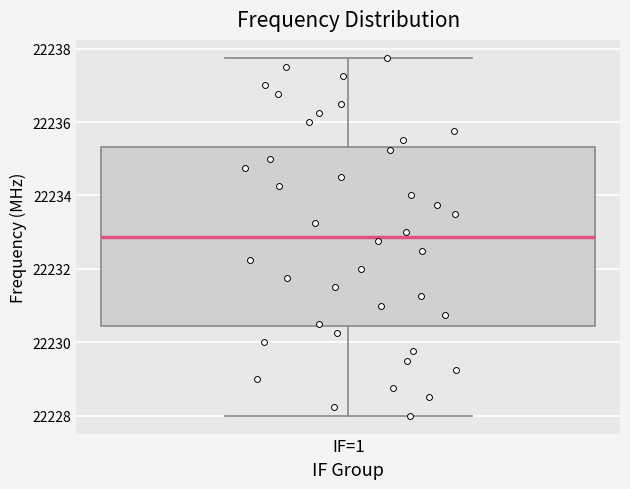

Read this box plot against the y-axis: the position of the median line, the range covered by the box, and the ends of both whiskers. The values are not printed on the chart, so give them approximately, as read against the axis.

median 22232.8, box 22230.4 to 22235.4, whiskers 22228.0 to 22237.8